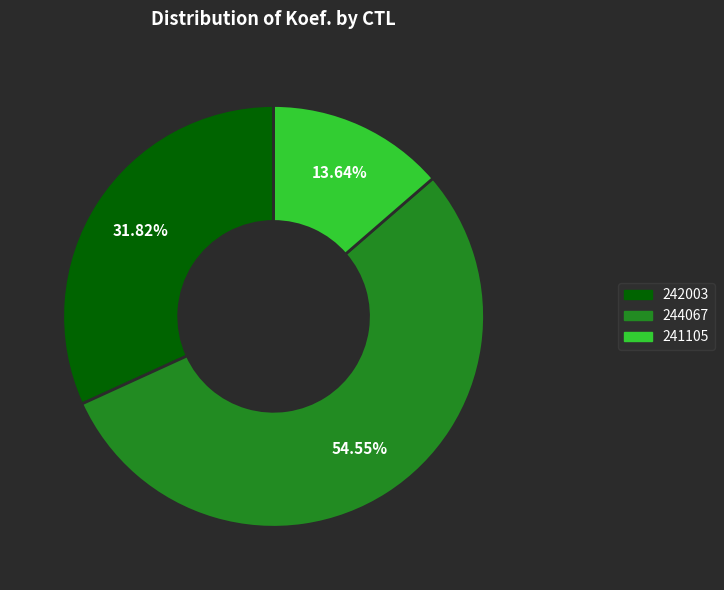

Which has a higher value, 241105 or 242003?

242003